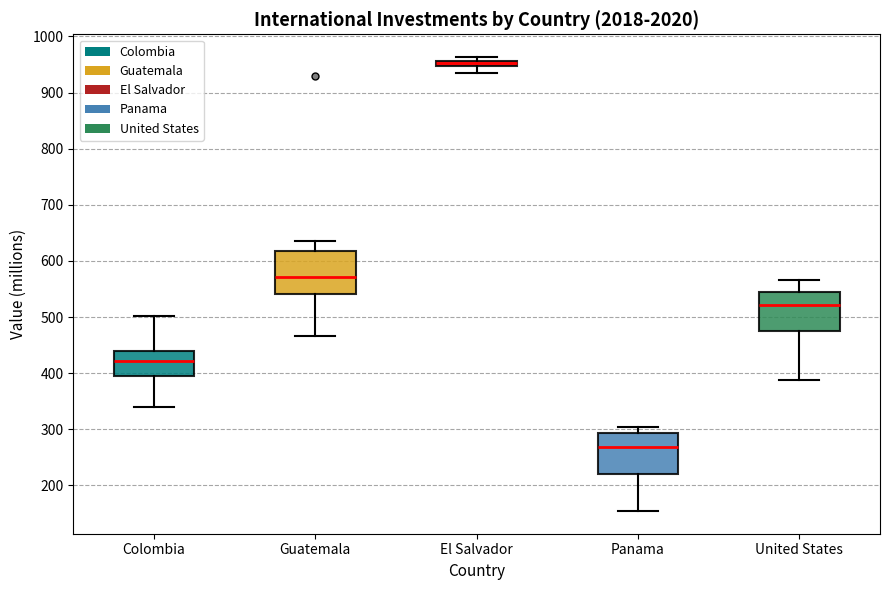

Where is the lower edge of the box for Panama on the y-axis? The values are not printed on the chart, so give them approximately, as read against the axis.

220